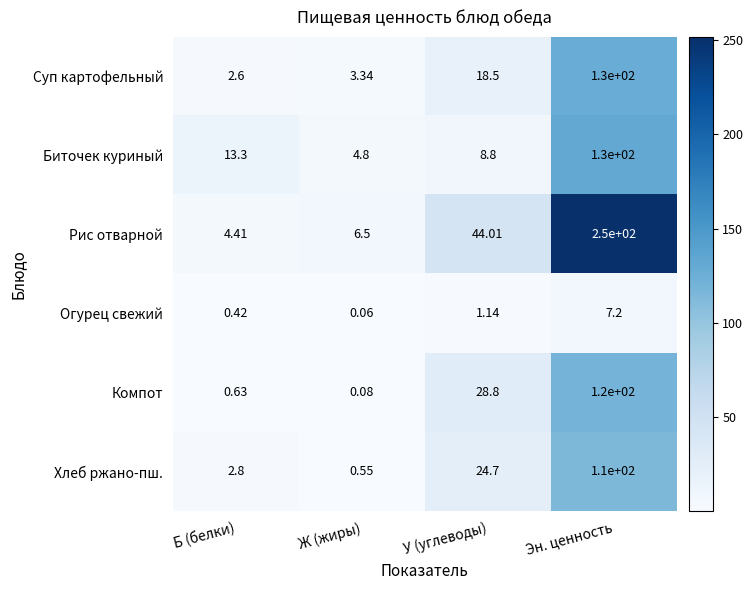

Which series has the largest total across all categories?

Рис отварной